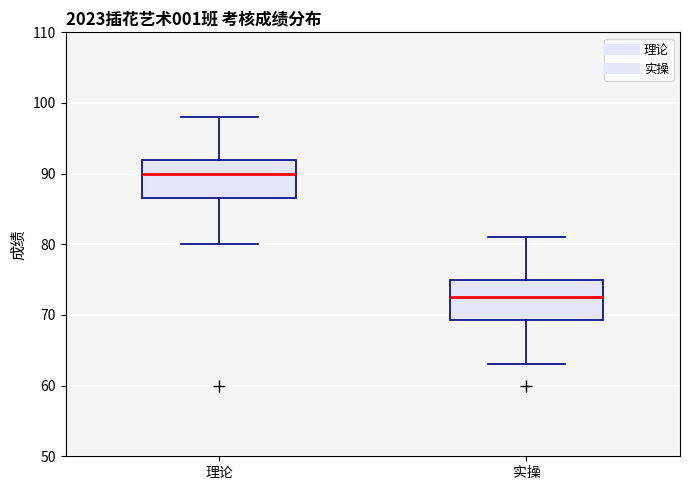

Reading left to right, transcribe this box plot: for each box, give where its median line is, the range the box spans, and where its two whiskers end, as read against the y-axis. The values are not printed on the chart, so give them approximately, as read against the axis.

理论: median 90, box 87 to 92, whiskers 80 to 98
实操: median 73, box 69 to 75, whiskers 63 to 81